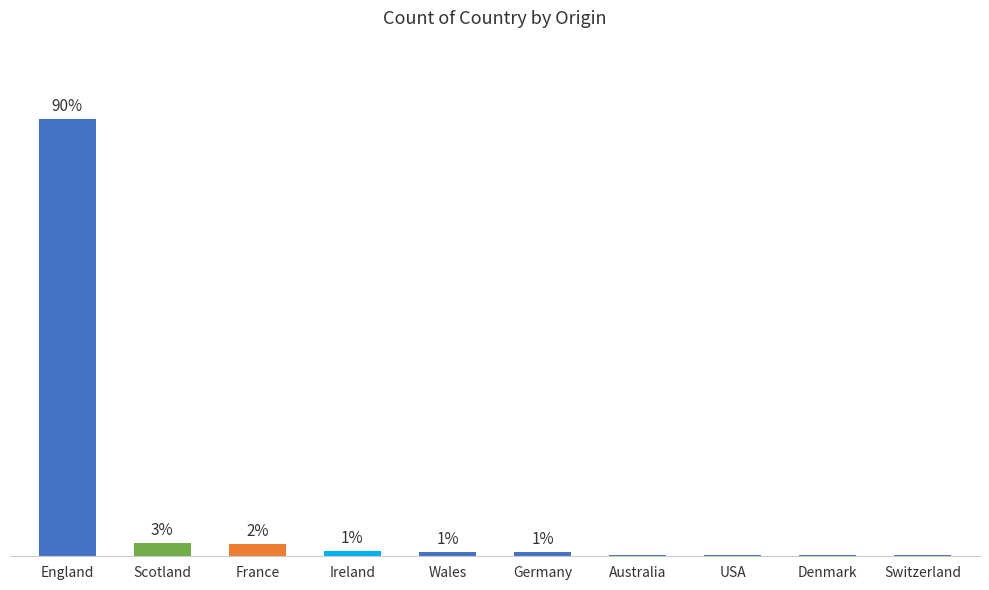

Is it true that the value at Germany is 7?

True